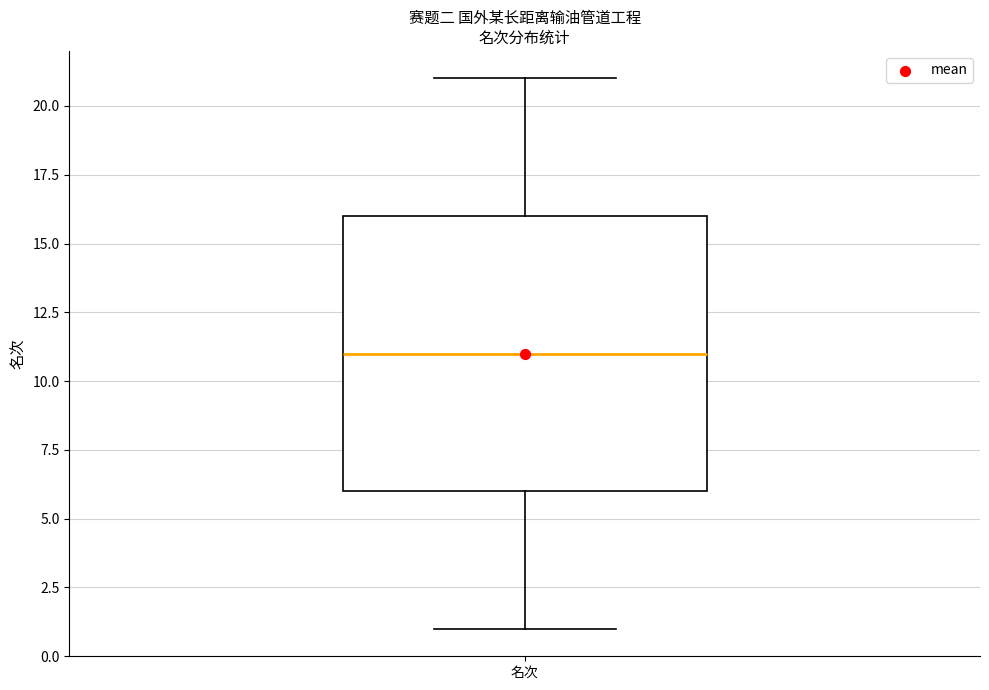

Transcribe this box plot: give where the median line is, the range the box spans, and where the two whiskers end, as read against the y-axis. The values are not printed on the chart, so give them approximately, as read against the axis.

median 11, box 6 to 16, whiskers 1 to 21